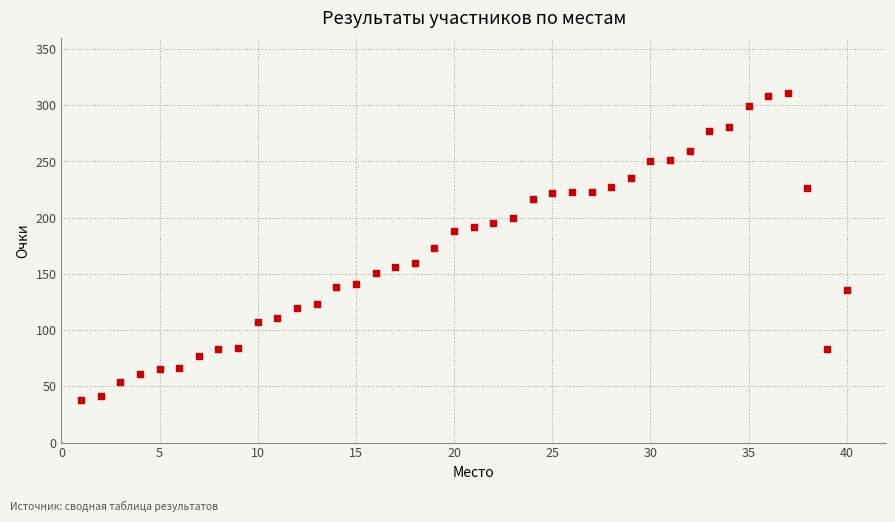

What is the range of X values (max minus min)?

39